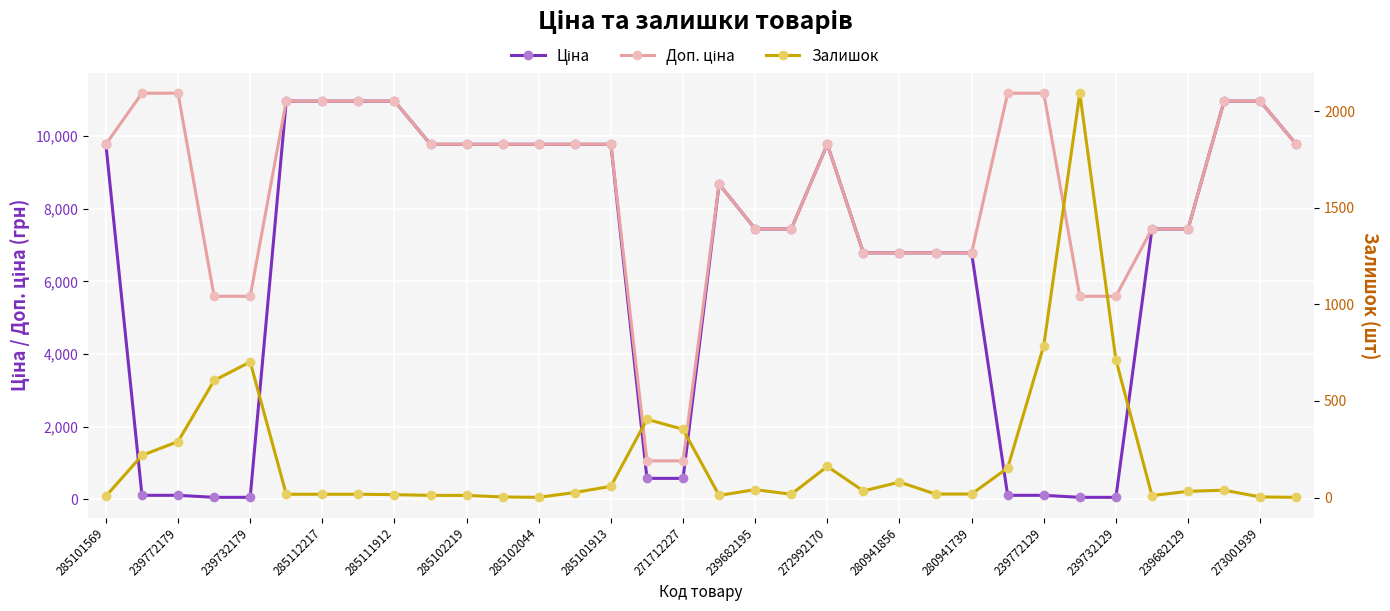

What is the difference between the Залишок values at 17 and 285101913?

6.0